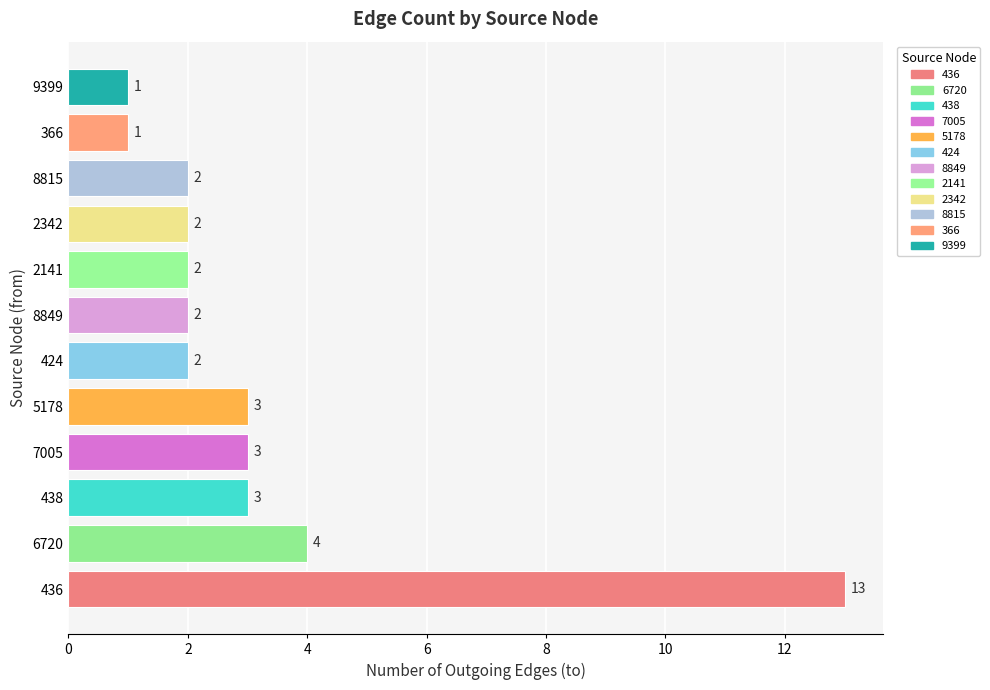

What is the change in value from 436 to 438?

-10